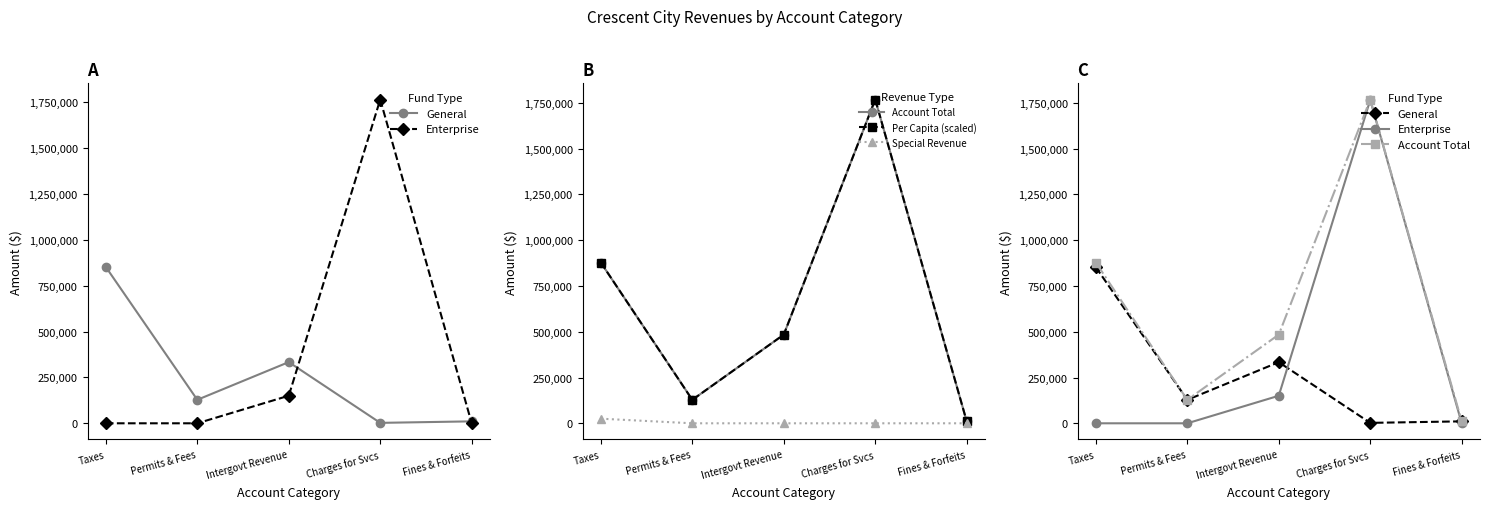

How many values in Enterprise are above zero?

2